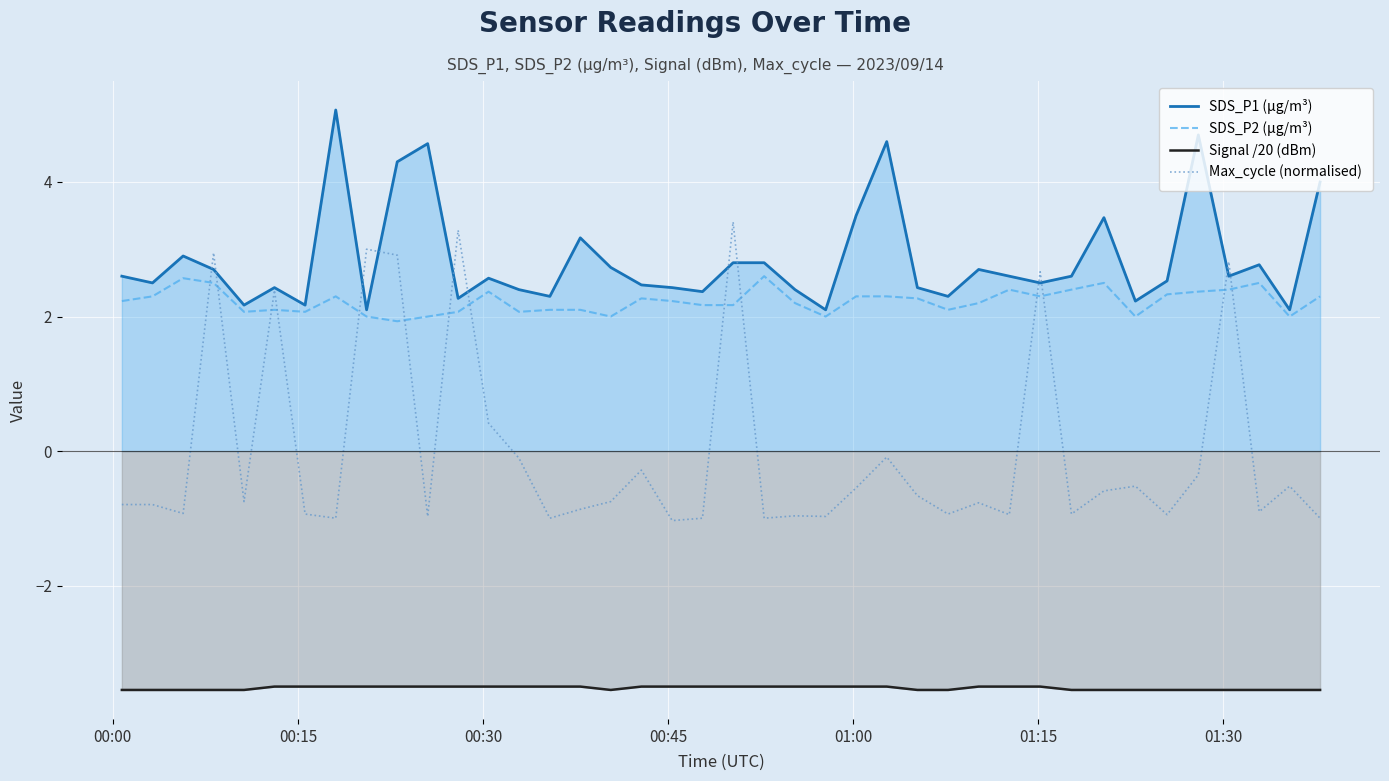

List the series in order of their peak value, highest first.

SDS_P1 (µg/m³), Max_cycle (normalised), SDS_P2 (µg/m³), Signal /20 (dBm)